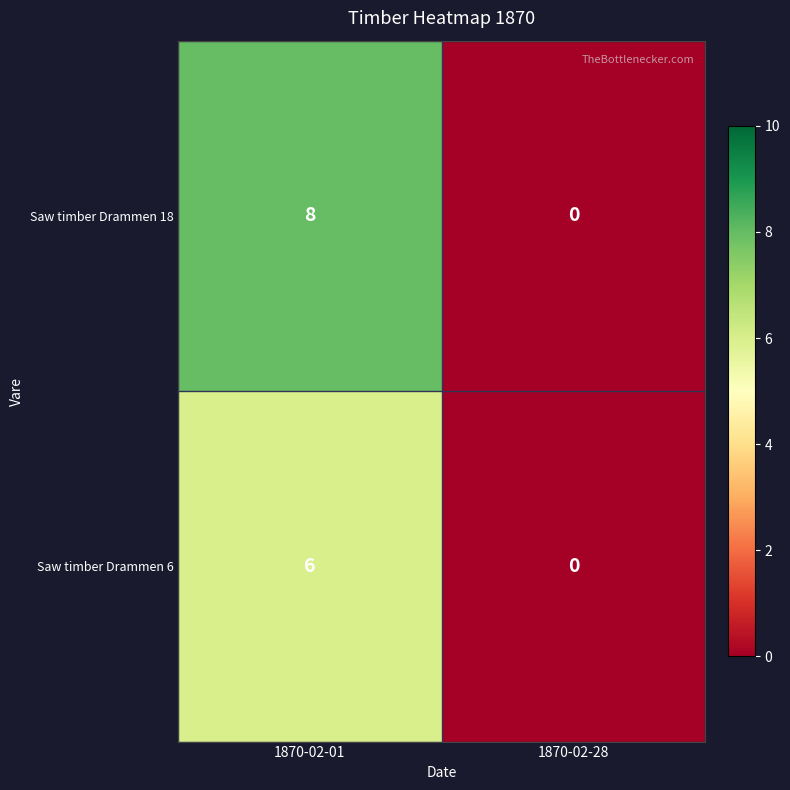

The value of Saw timber Drammen 6 at 1870-02-28 is 0. True or false?

True